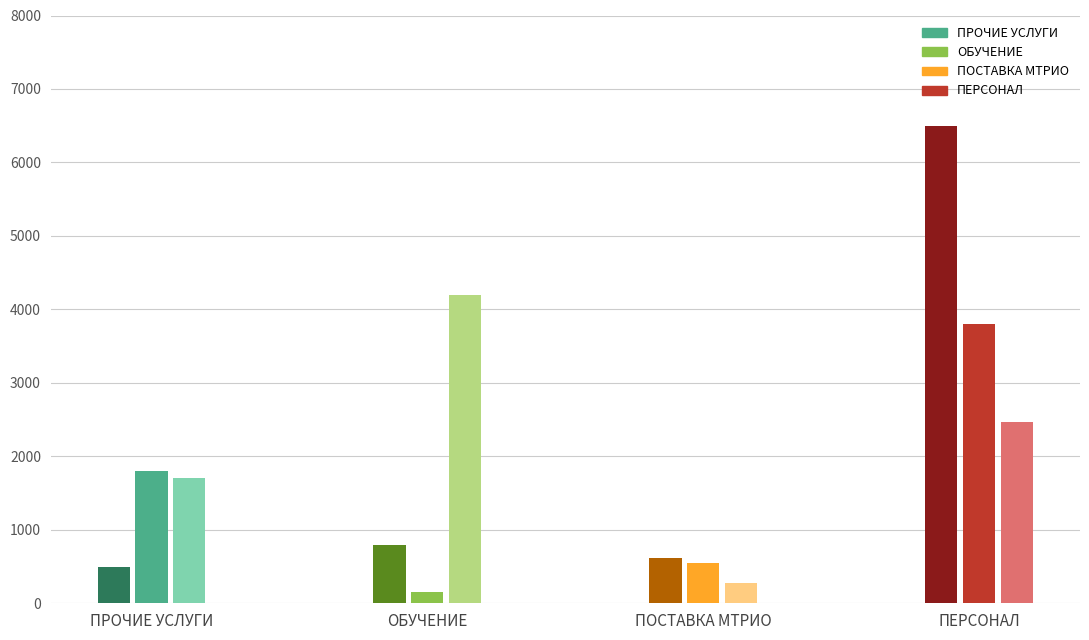

True or false: Кол-во ед. has a value of 315 at 0.

False